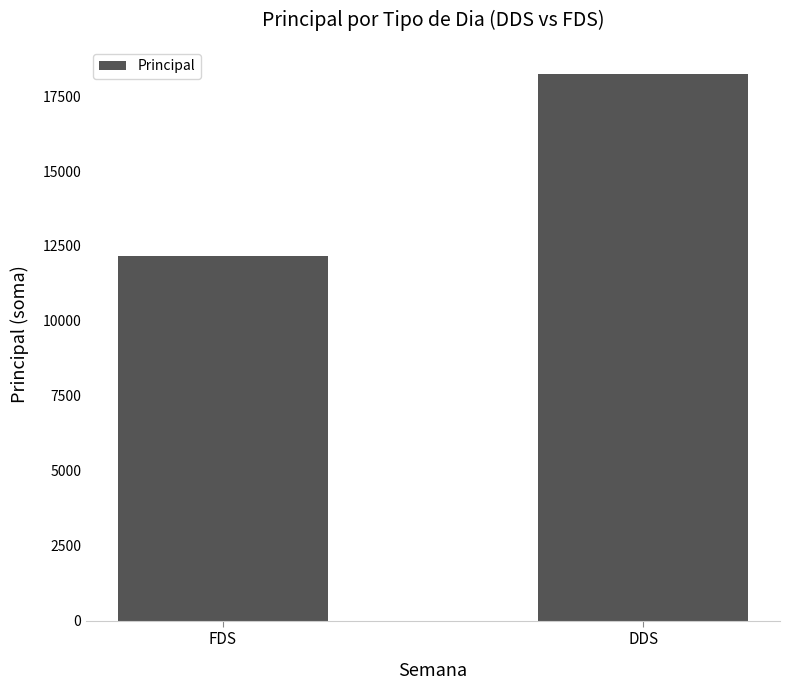

Reading right to left, transcribe all the data shown in this chart.

DDS=18225.8	FDS=12167.2